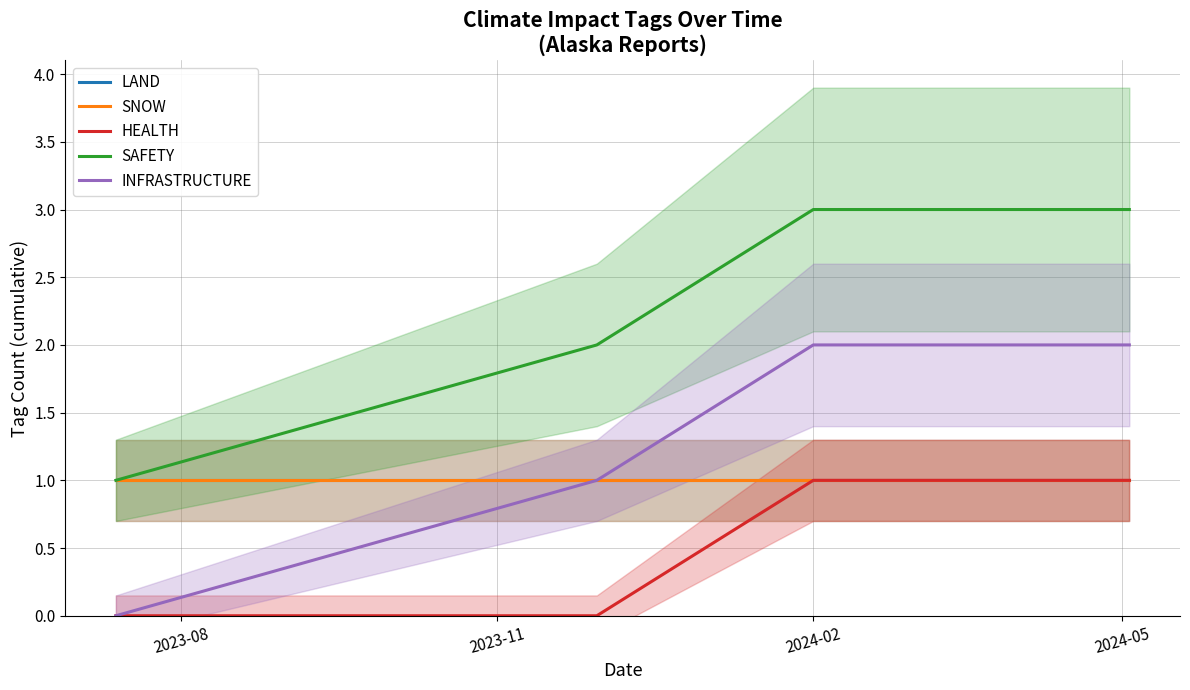

How many series are shown in this chart?

5